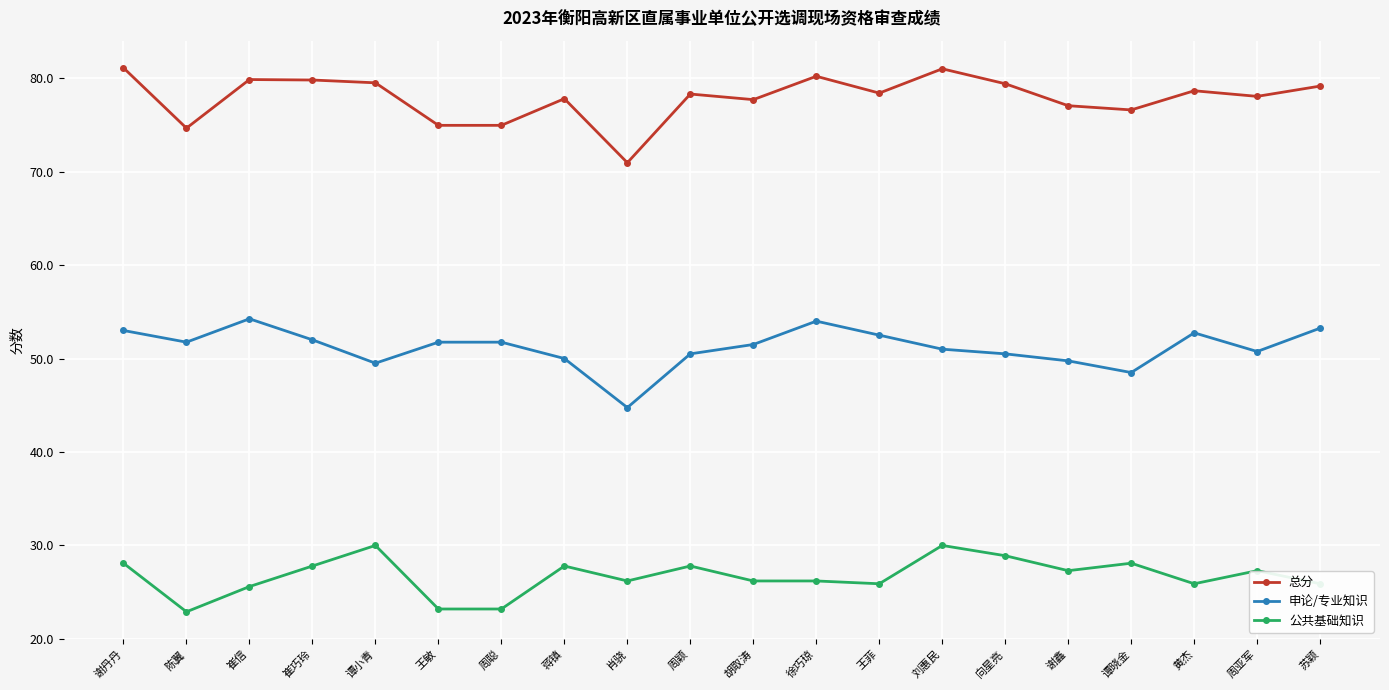

True or false: 公共基础知识 and 申论/专业知识 intersect in this chart.

False